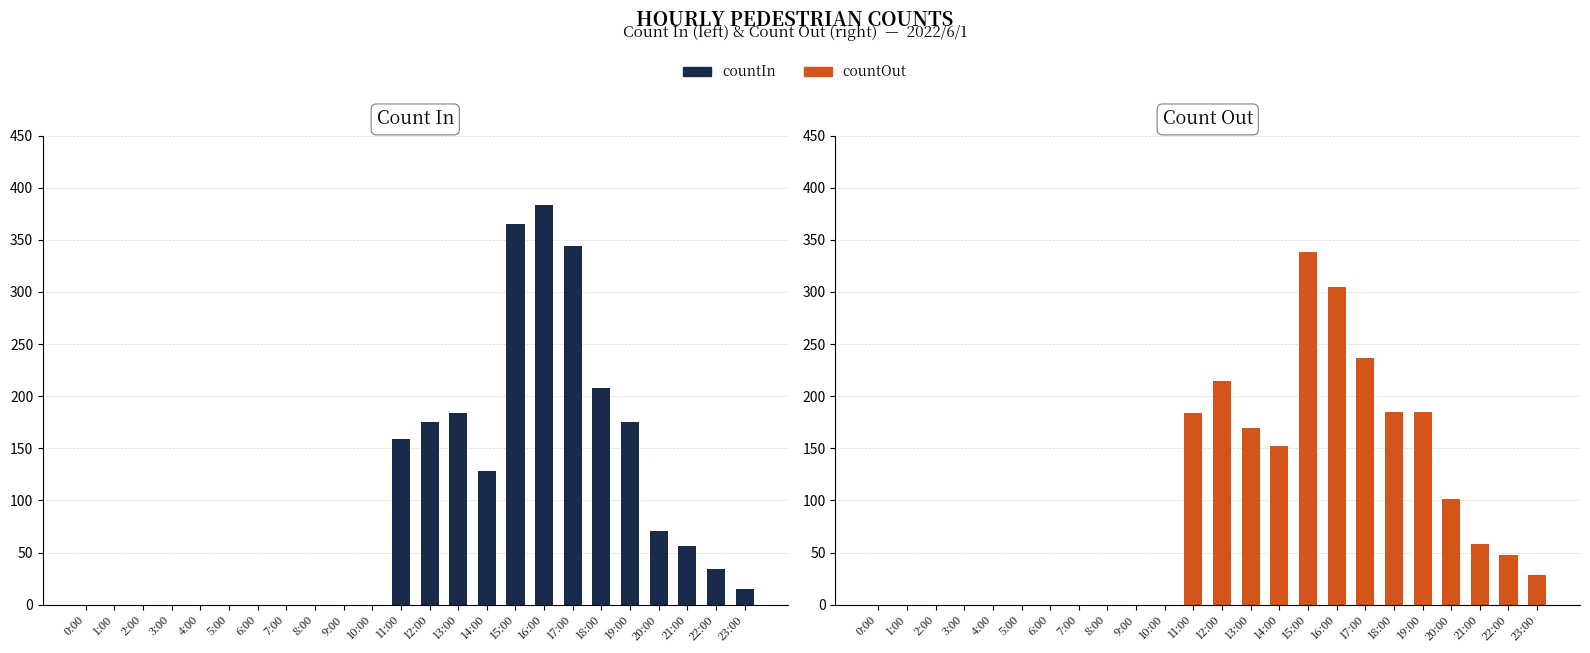

What is the label of the 17th bar from the left?

16:00